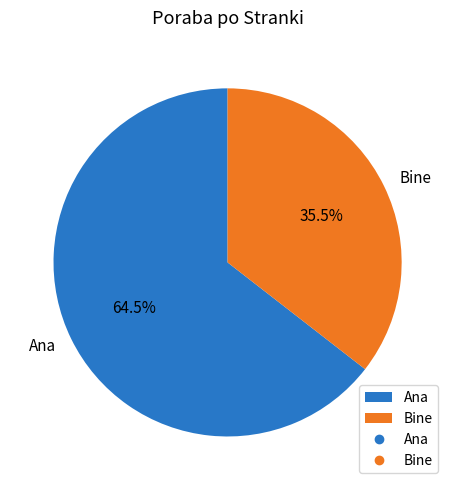

How many slices are in this pie chart?

2